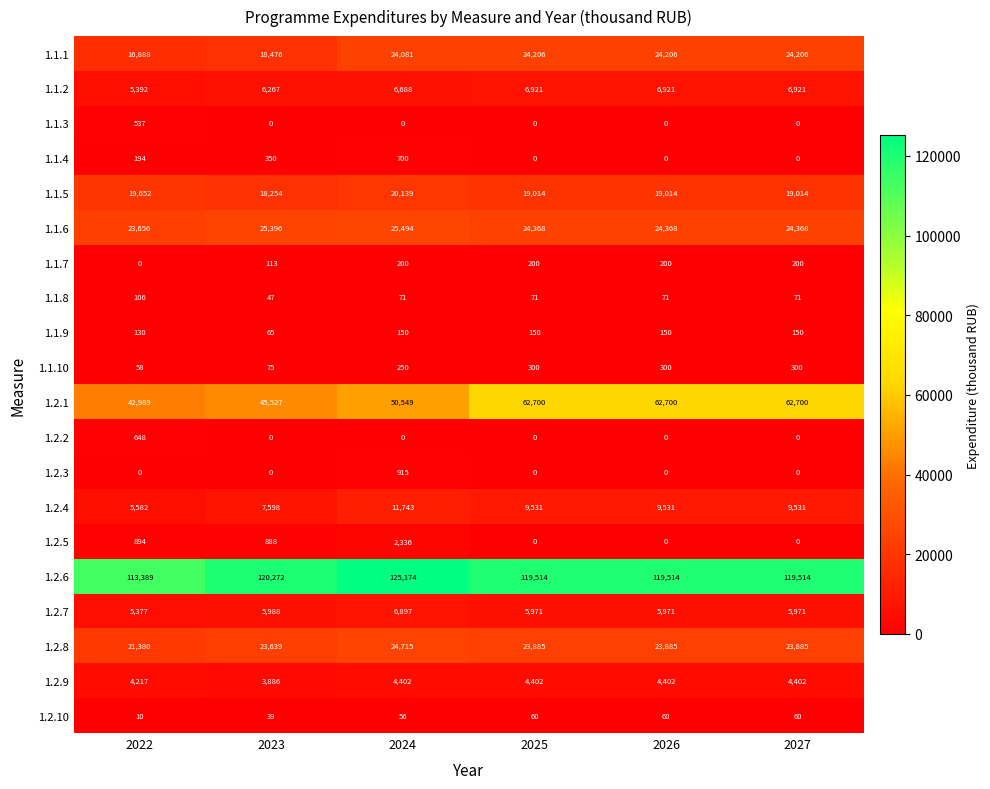

Which series changed the most between 2023 and 2025?

1.2.1